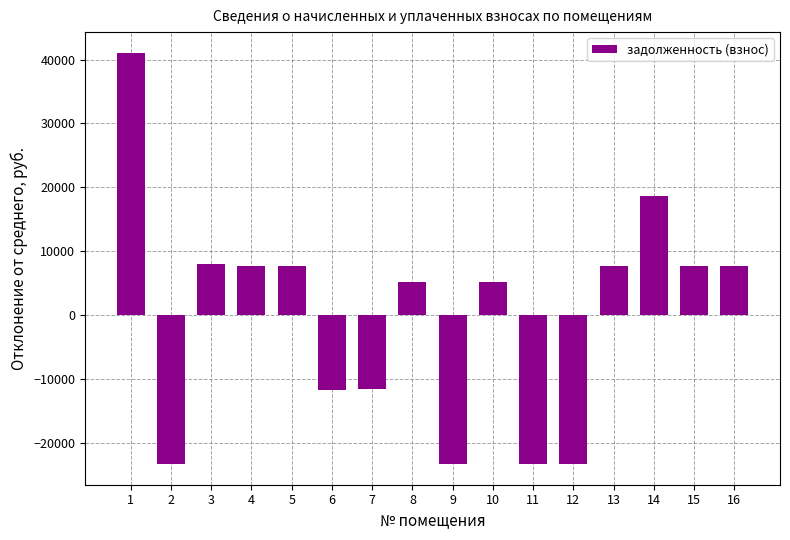

What is the value of the 15th bar from the left?

7701.4